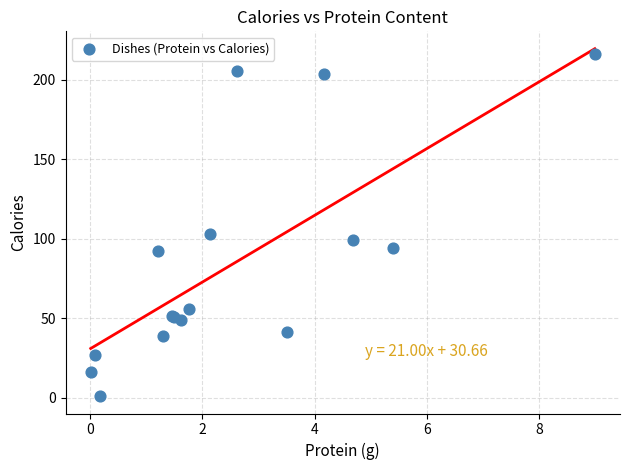

What Y value in the scatter plot is closest to 108?

103.1